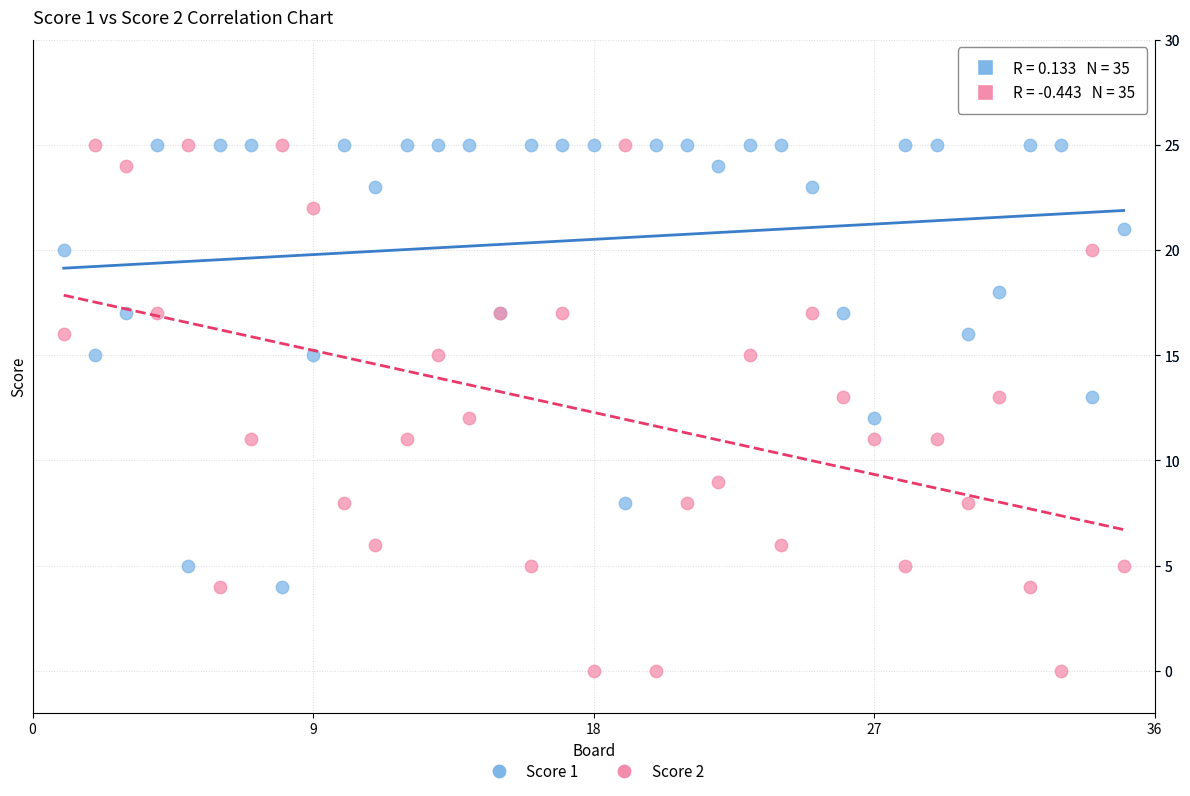

What are all the series names shown in the legend?

Score 1, Score 2